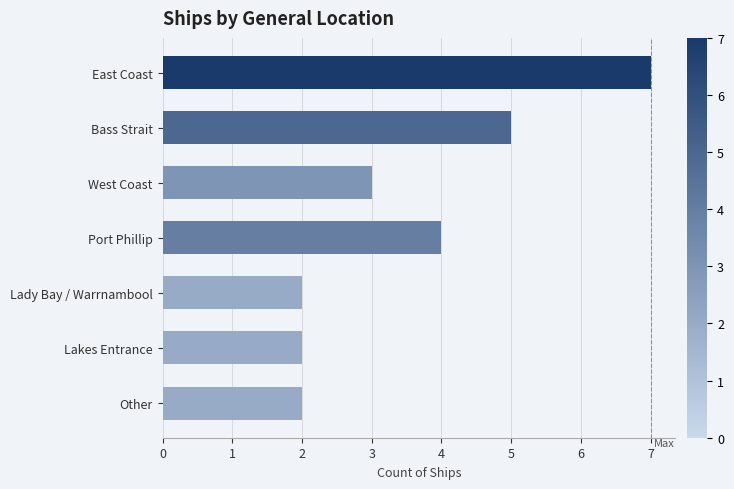

What position from the top is Bass Strait?

2